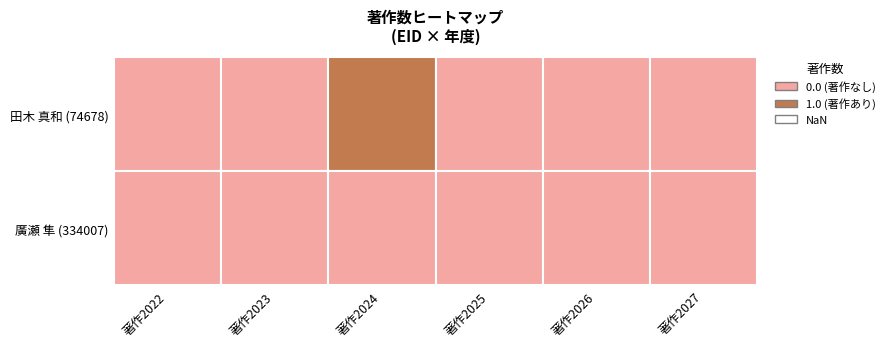

Reading left to right, transcribe all the data shown in this chart.

74678: 74678=0	334007=0	2=1	3=0	4=0	5=0
334007: 74678=0	334007=0	2=0	3=0	4=0	5=0